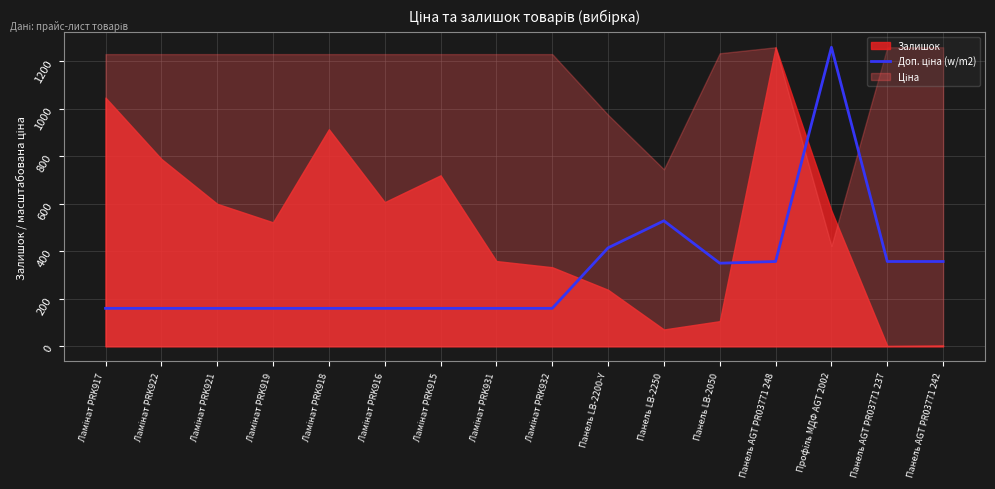

What is the average value?

316.4